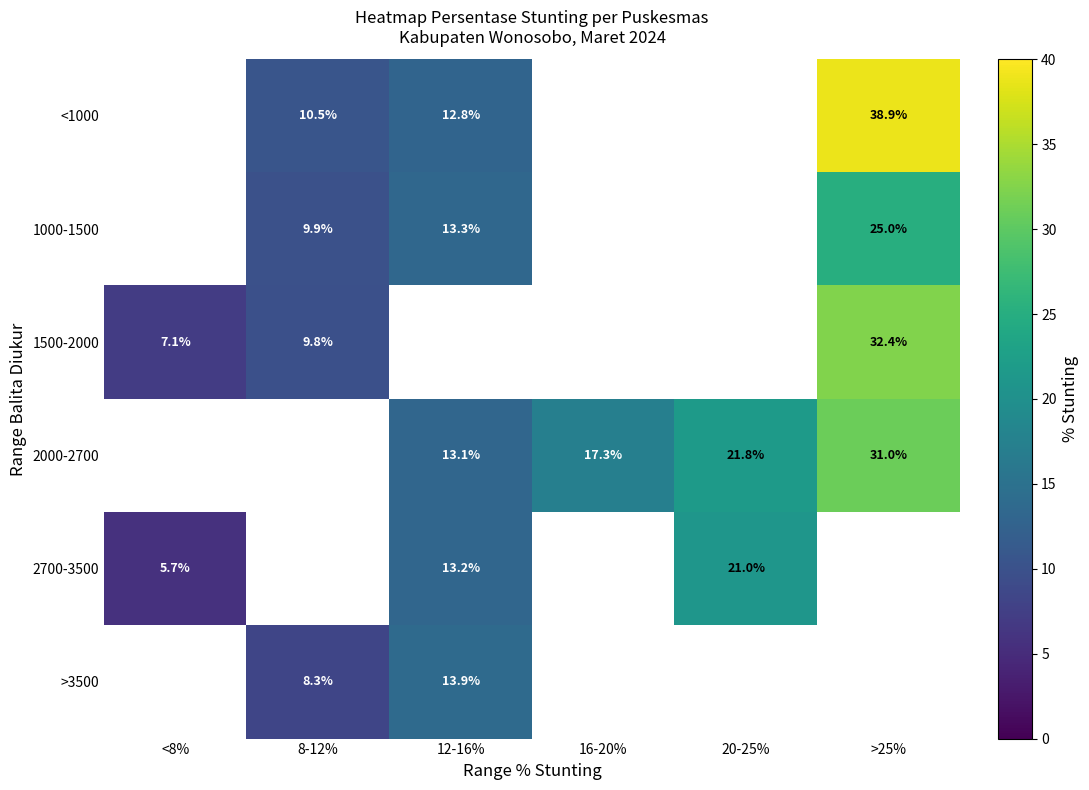

True or false: 2700-3500 has a value of 21.0 at 20-25%.

True